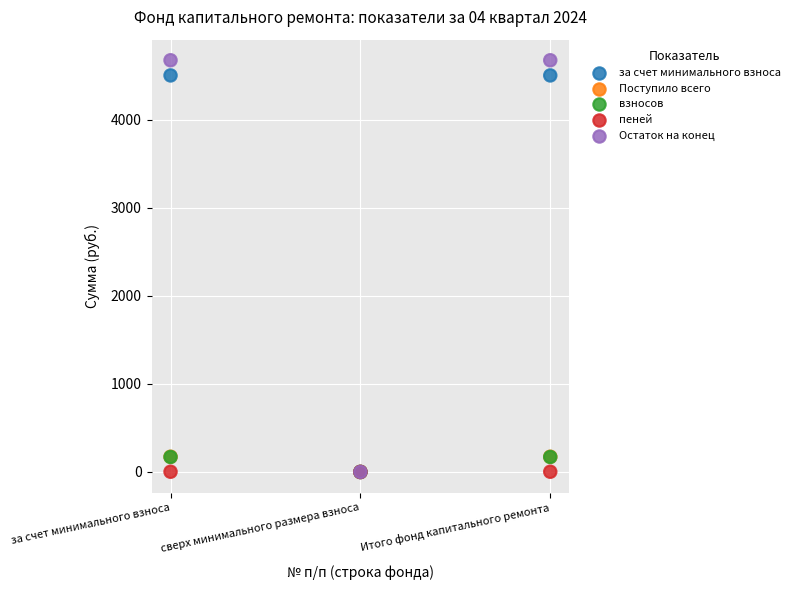

Which series has the widest spread of Y values?

Остаток на конец